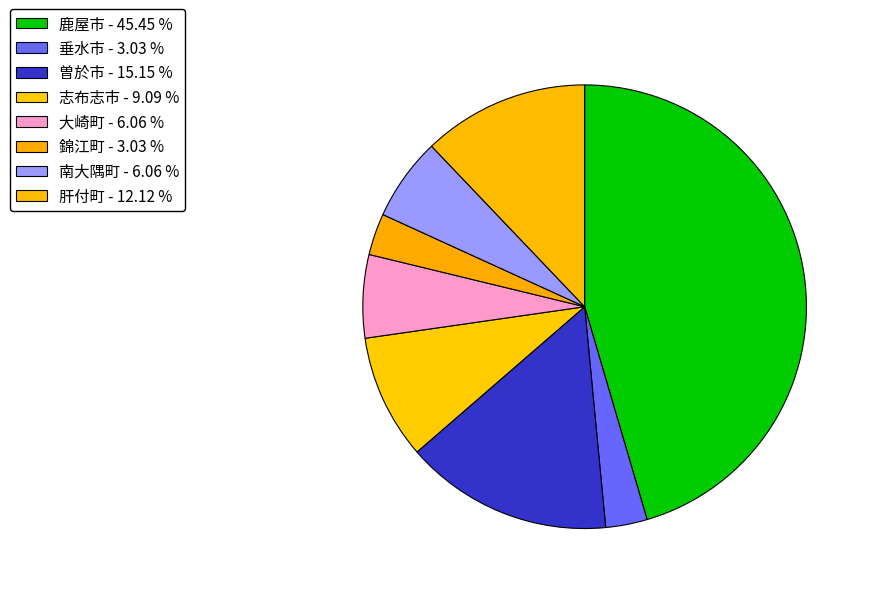

Is the sum of 大崎町 and 垂水市 greater than half?

No